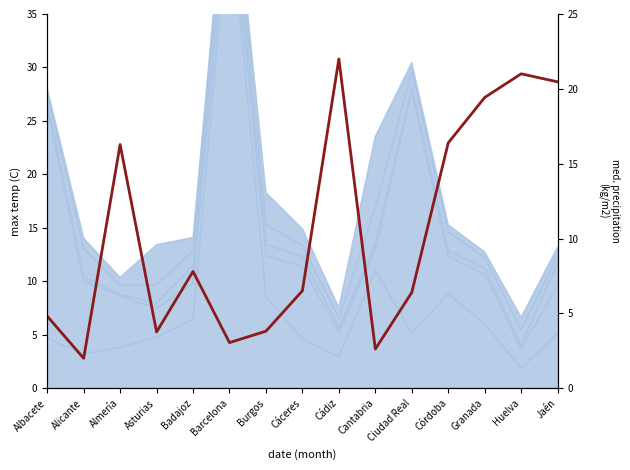

The chart shows a value of 3.1 at Barcelona. True or false?

True